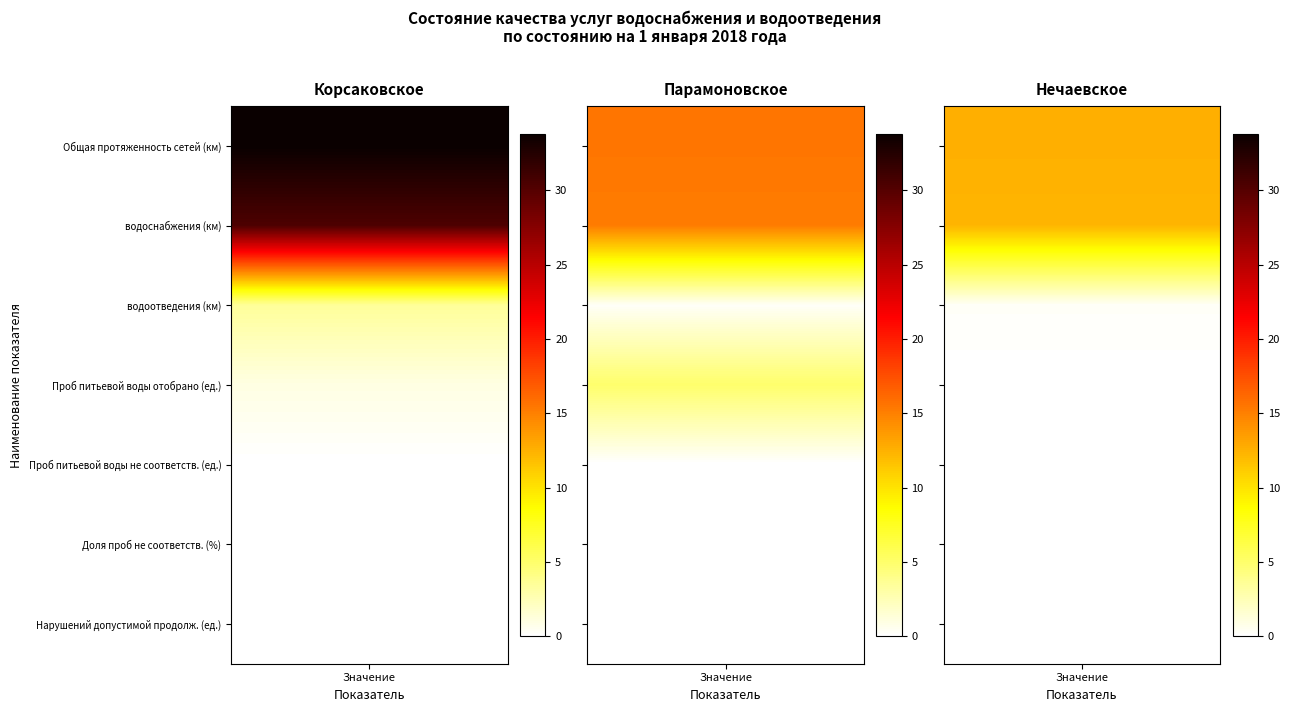

Between 4 and 5, which series saw the biggest shift?

Корсаковское